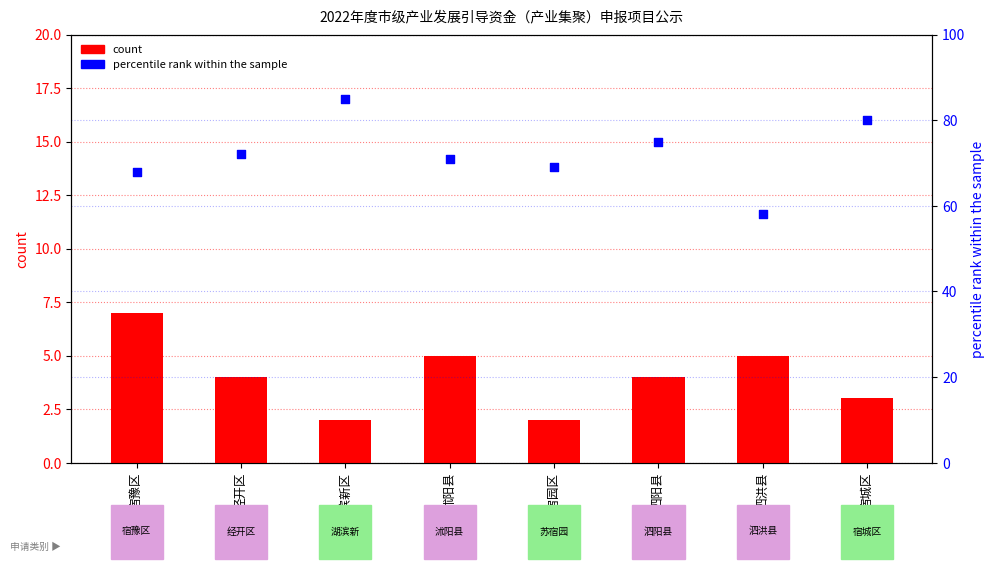

What are all the series names shown in the legend?

count, percentile rank within the sample